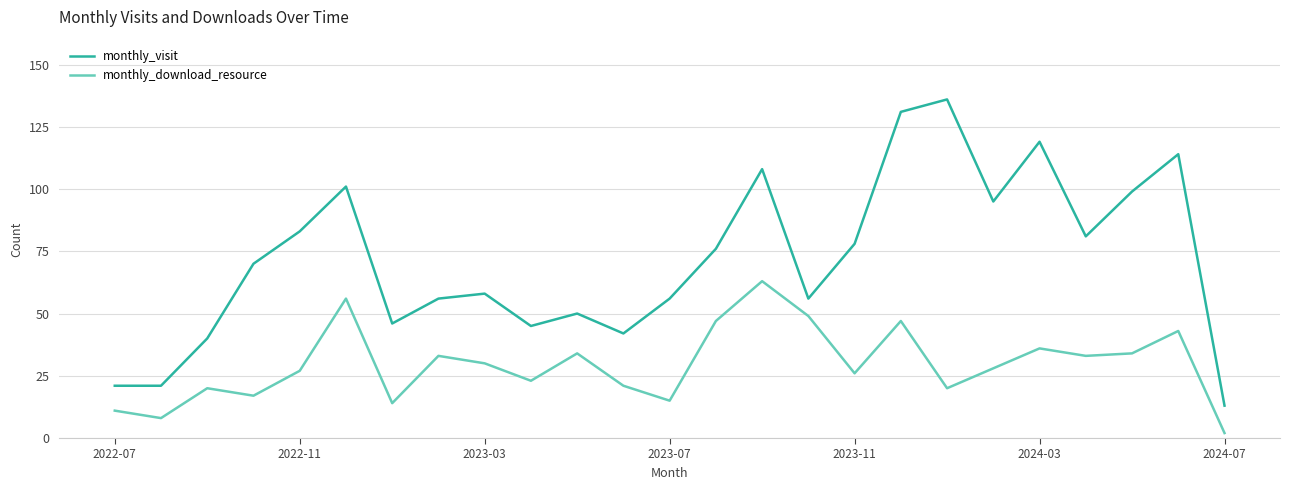

Which series has the largest total across all categories?

monthly_visit